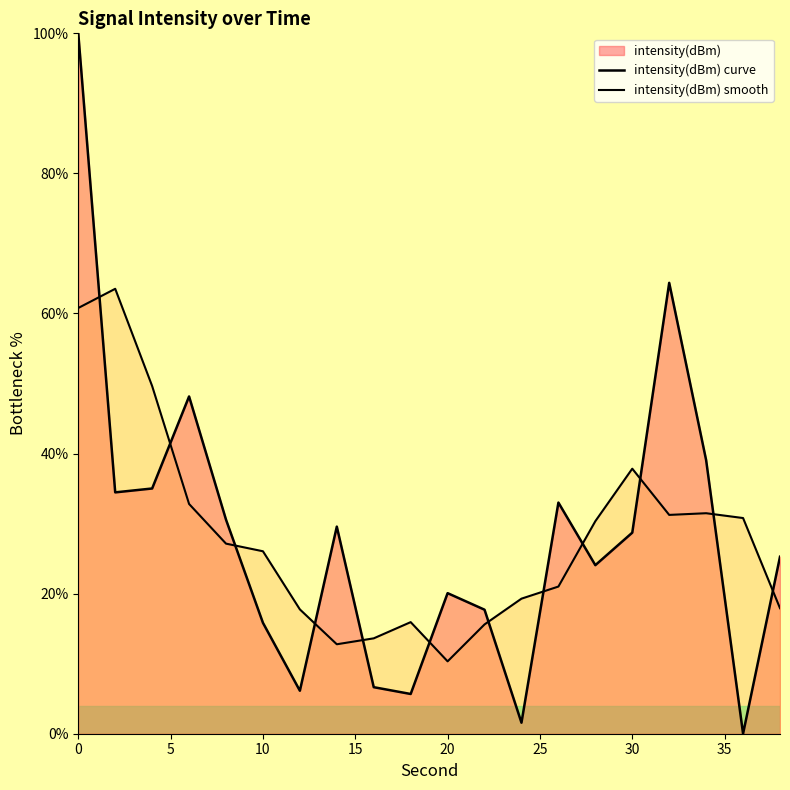

Reading left to right, extract all data points from this chart.

0=100.0	2=34.5	4=35.0	6=48.2	8=30.6	10=15.8	12=6.1	14=29.6	16=6.6	18=5.7	20=20.1	22=17.7	24=1.6	26=33.0	28=24.1	30=28.7	32=64.4	34=39.1	36=-0.0	38=25.3